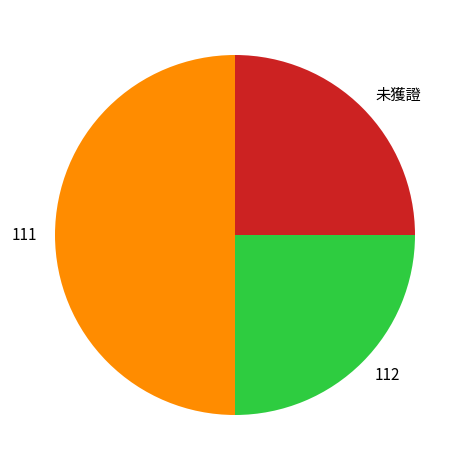

Which has a higher value, 111 or 112?

111